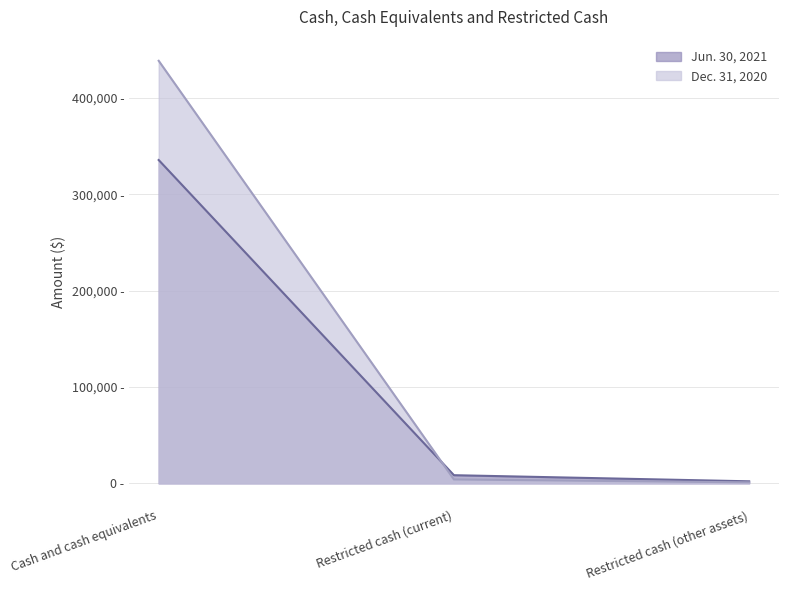

List the series in order of their overall mean, highest first.

Dec. 31, 2020, Jun. 30, 2021